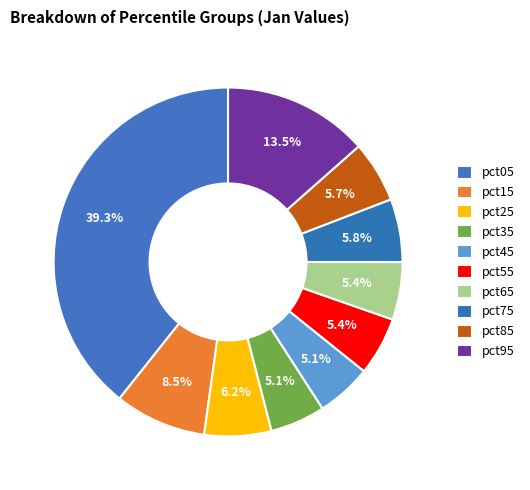

Which has a higher value, pct35 or pct55?

pct55